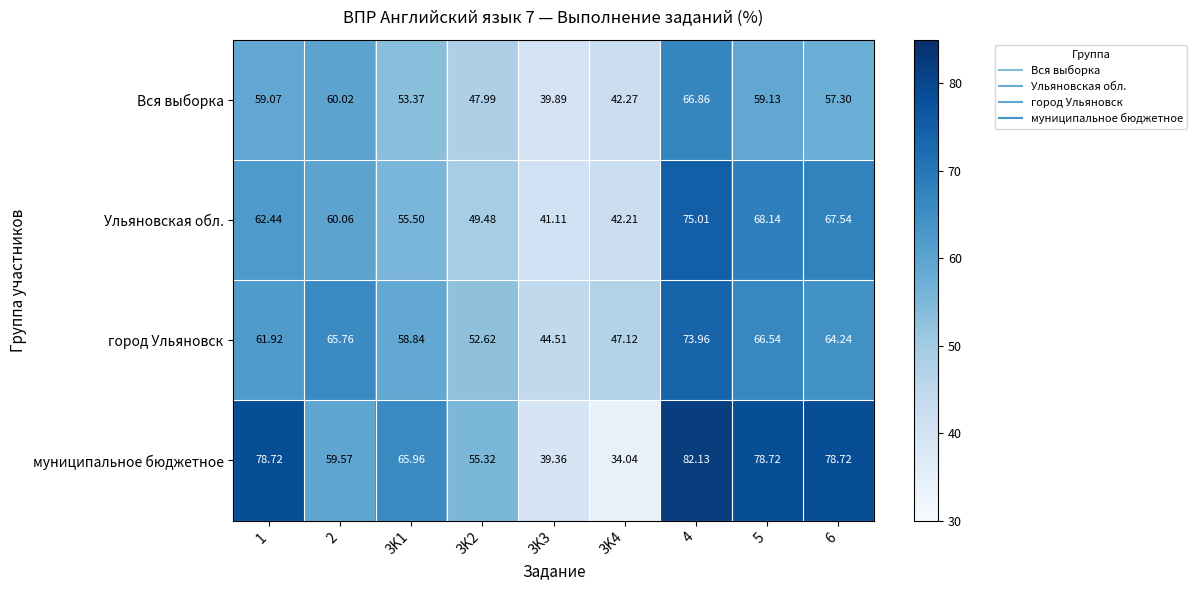

Which series has the widest spread of values?

муниципальное бюджетное